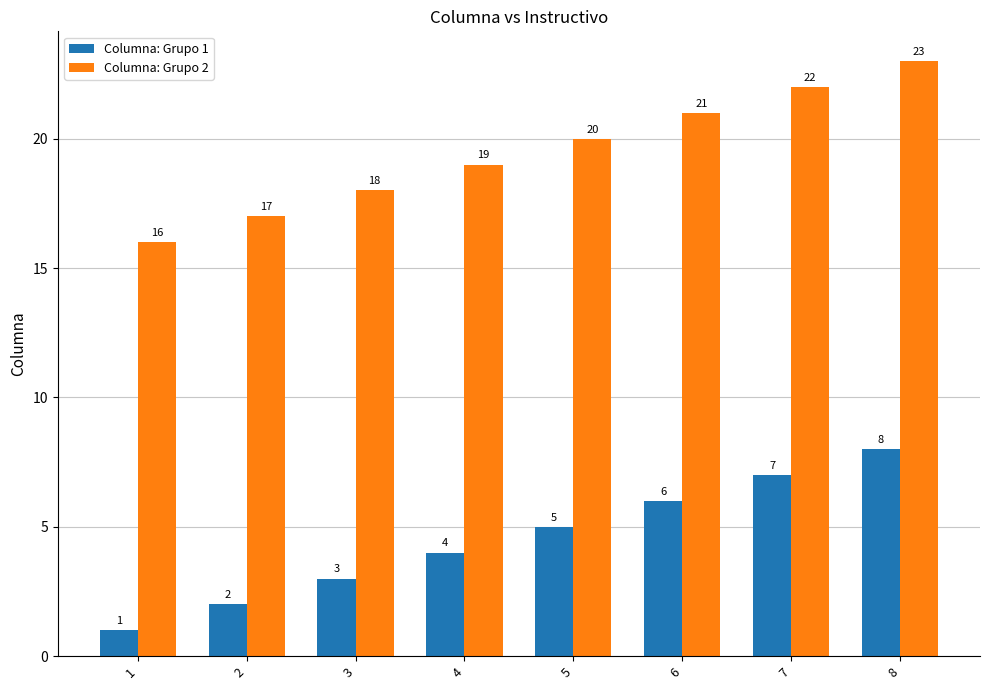

At how many categories does at least one series exceed 10?

8